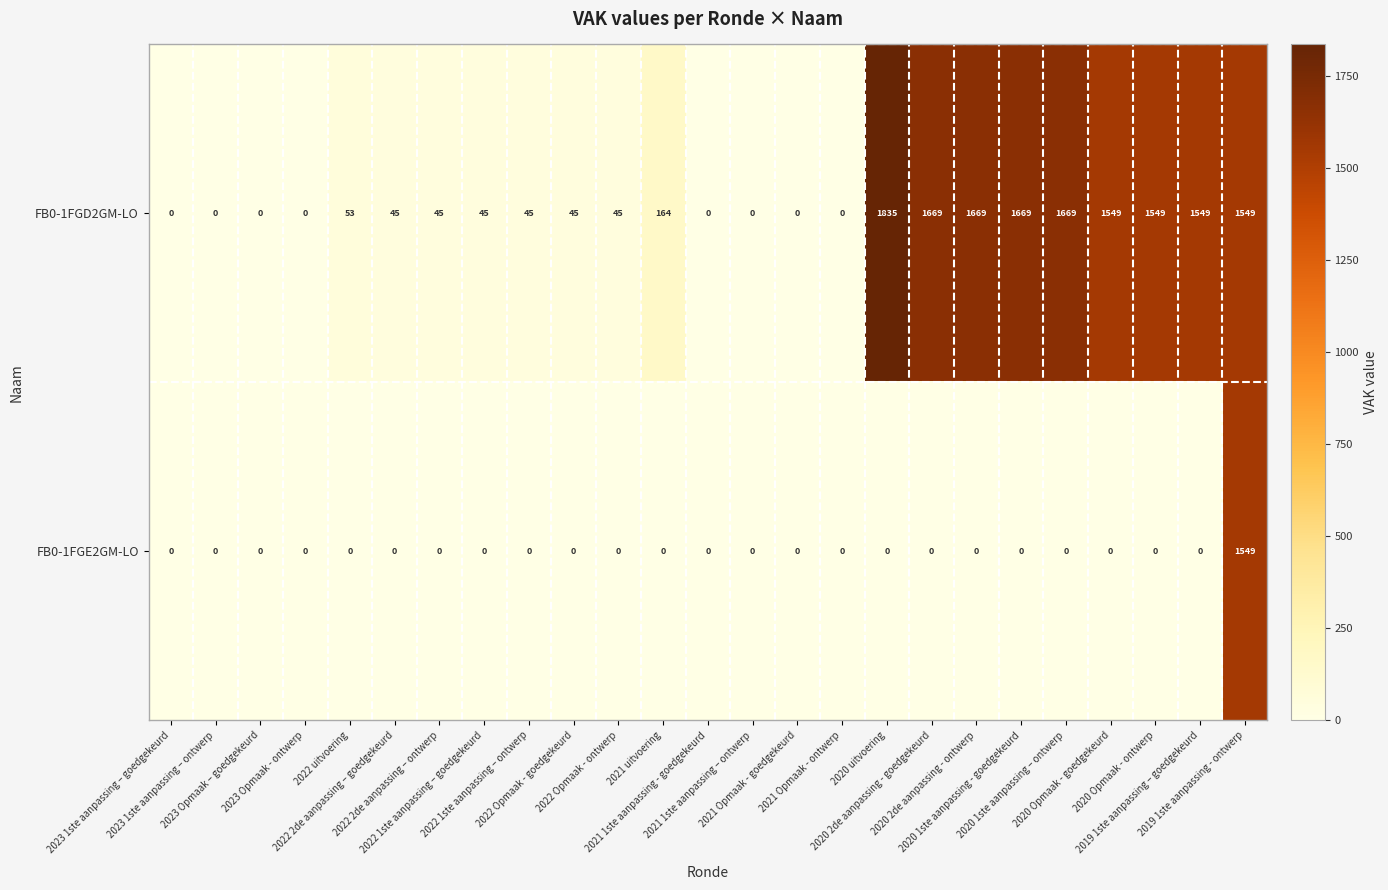

What is the difference between the highest and lowest values at 2022 2de aanpassing – goedgekeurd?

45